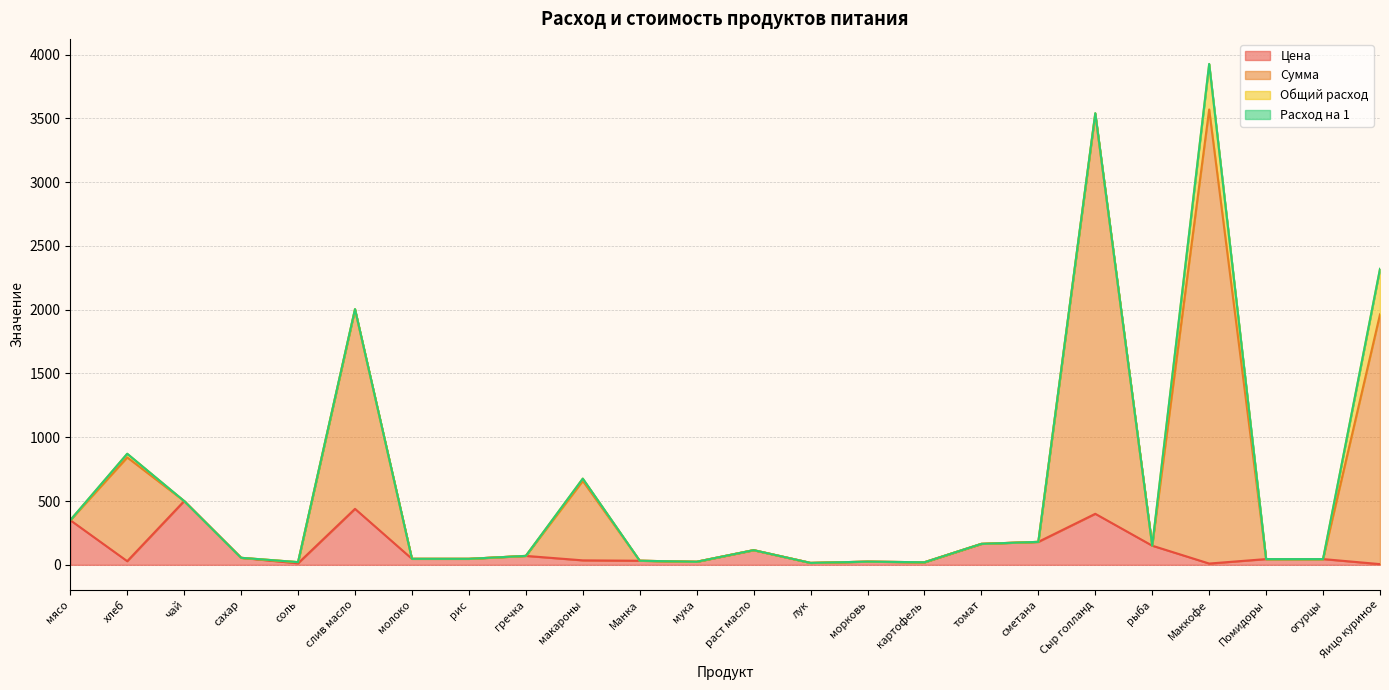

The Сумма series shows 20.0 at картофель. True or false?

True